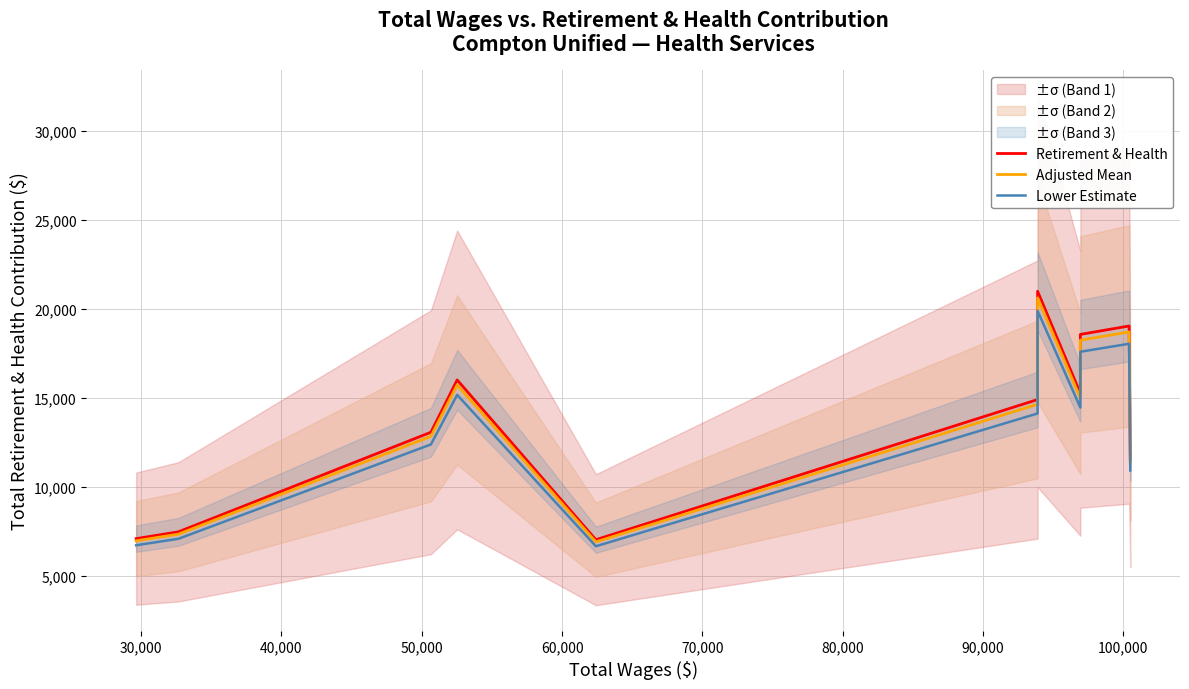

True or false: Retirement & Health and Lower Estimate cross at least once.

False